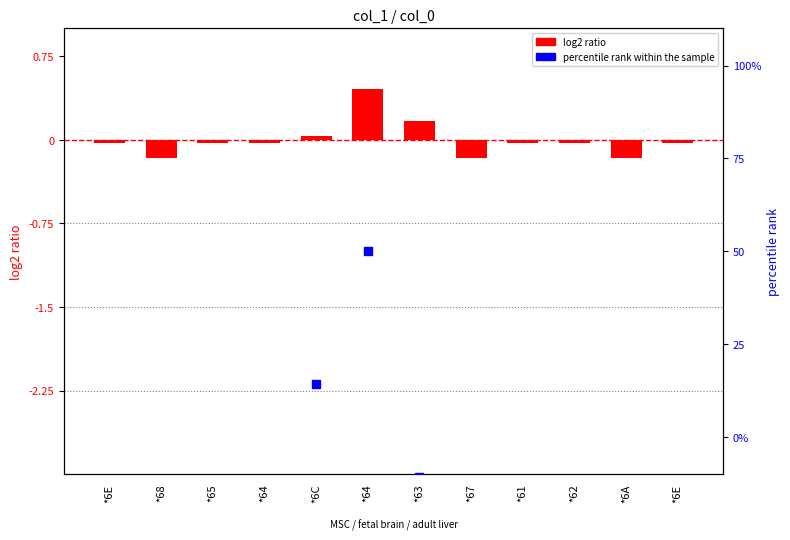

At how many categories does at least one series exceed 37?

1